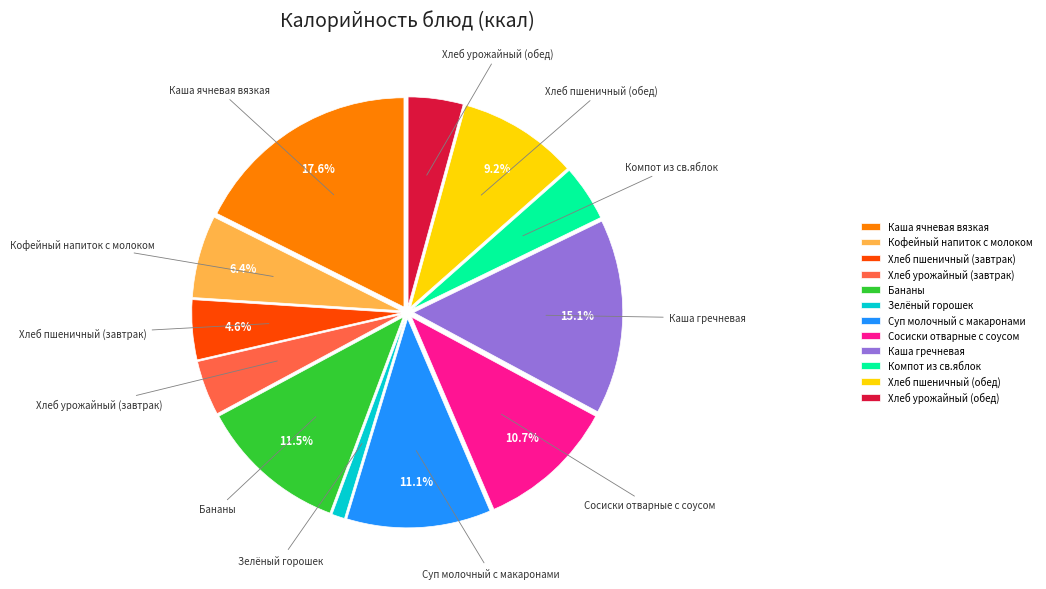

Count the number of slices in the pie.

12